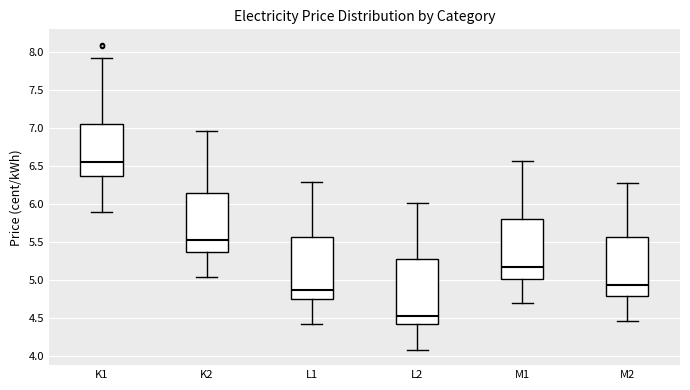

Where is the upper edge of the box for K1 on the y-axis? The values are not printed on the chart, so give them approximately, as read against the axis.

7.05